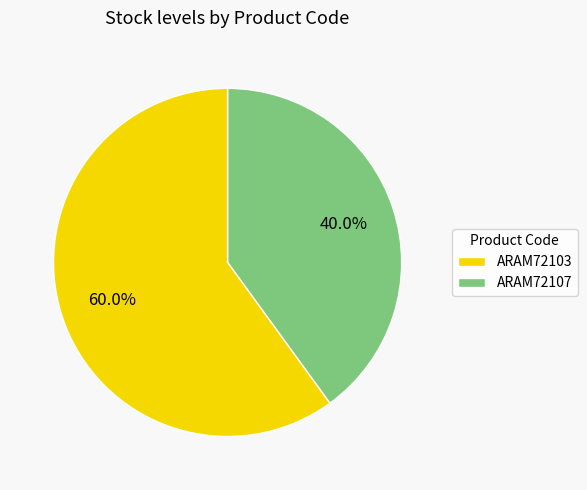

What is the ratio of the value at ARAM72103 to the value at ARAM72107?

1.5